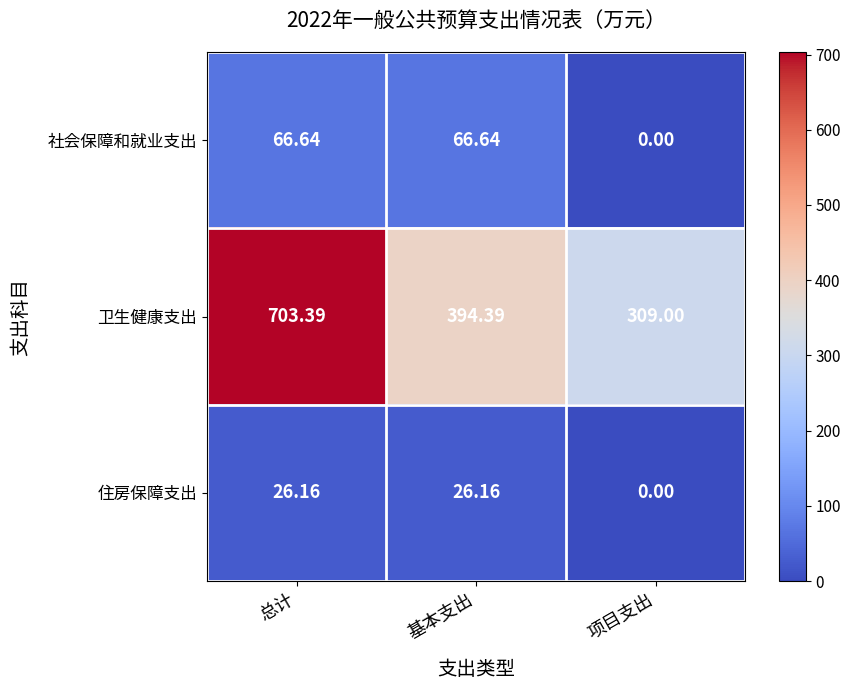

At which category is the sum across all series the highest?

总计